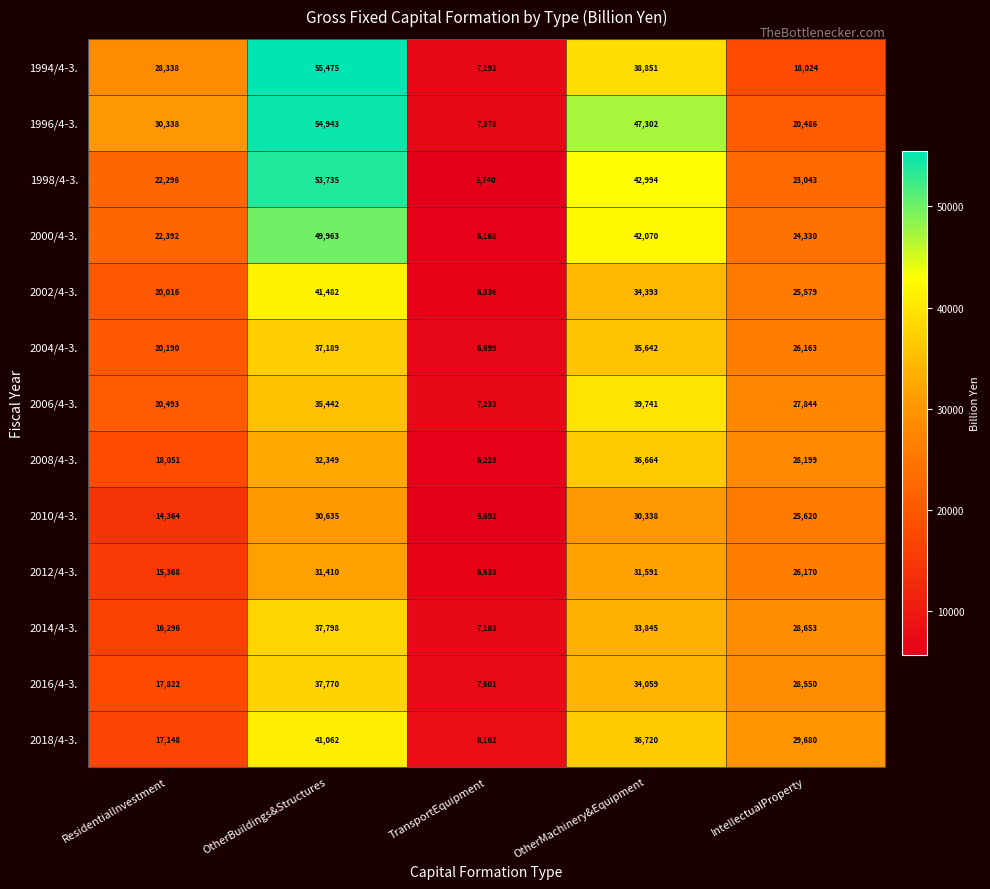

What is the maximum value for 2012/4-3.?

31591